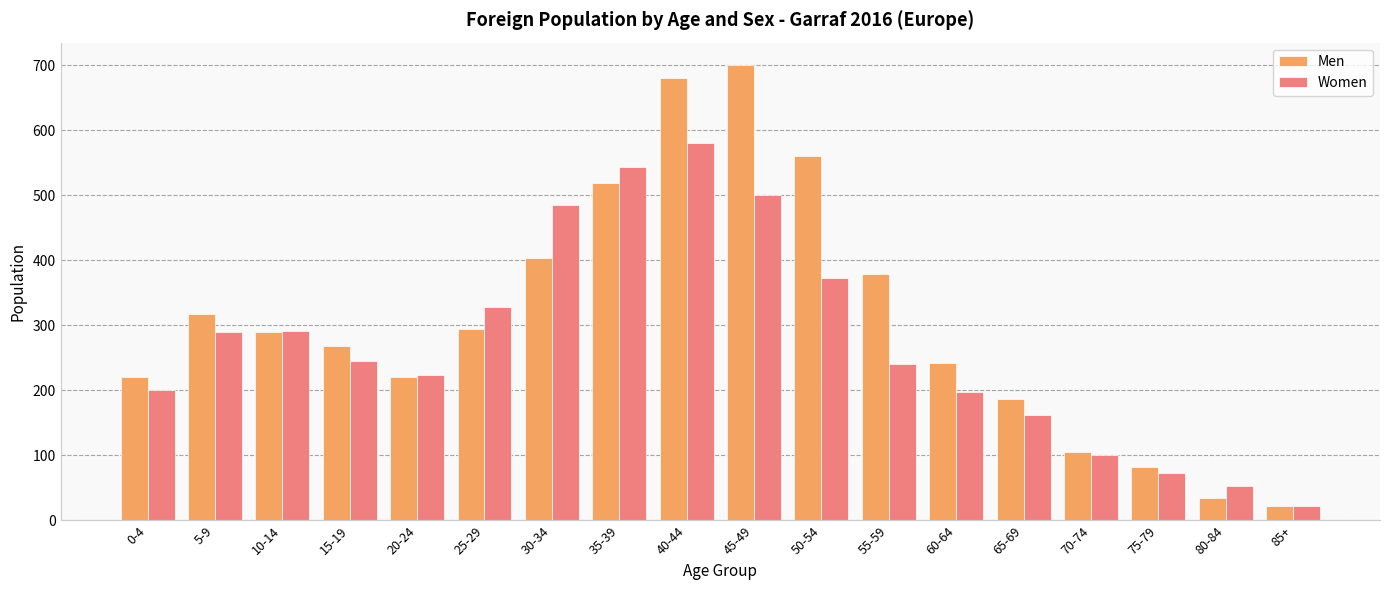

How many groups of bars are there?

18